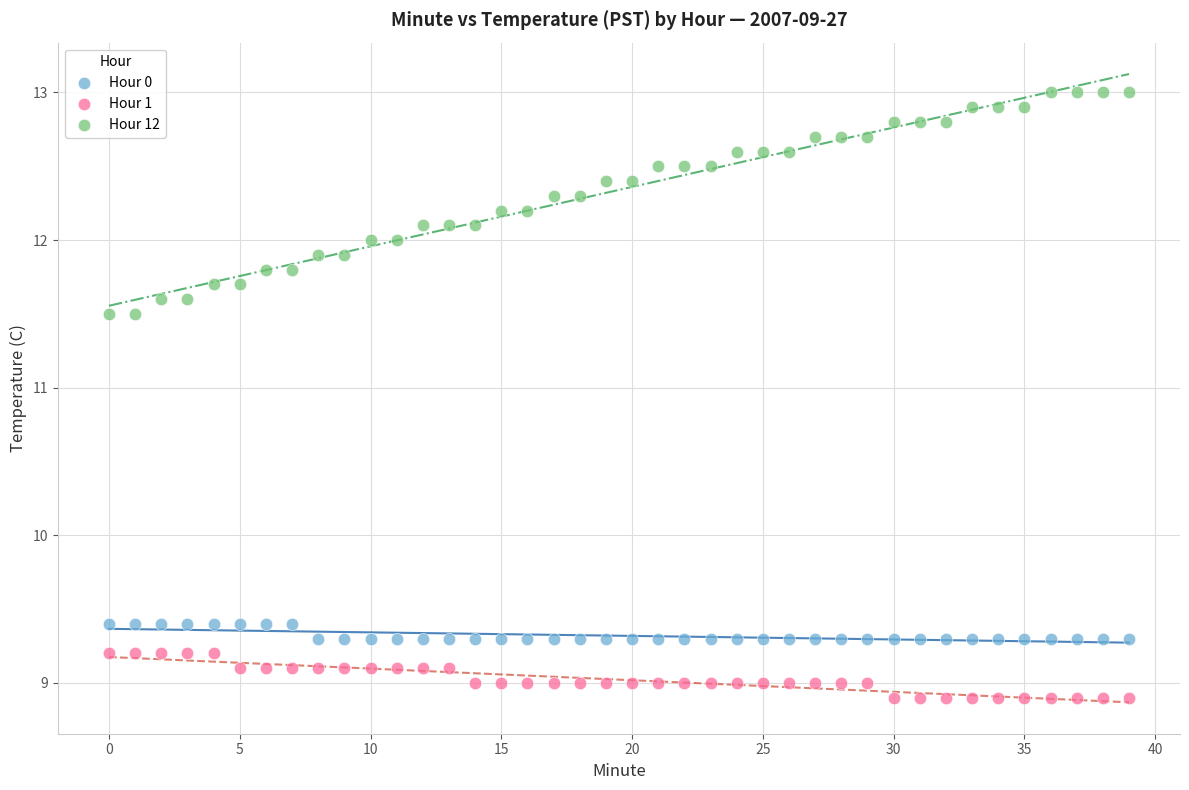

Which series contains the highest Y value?

Hour 12